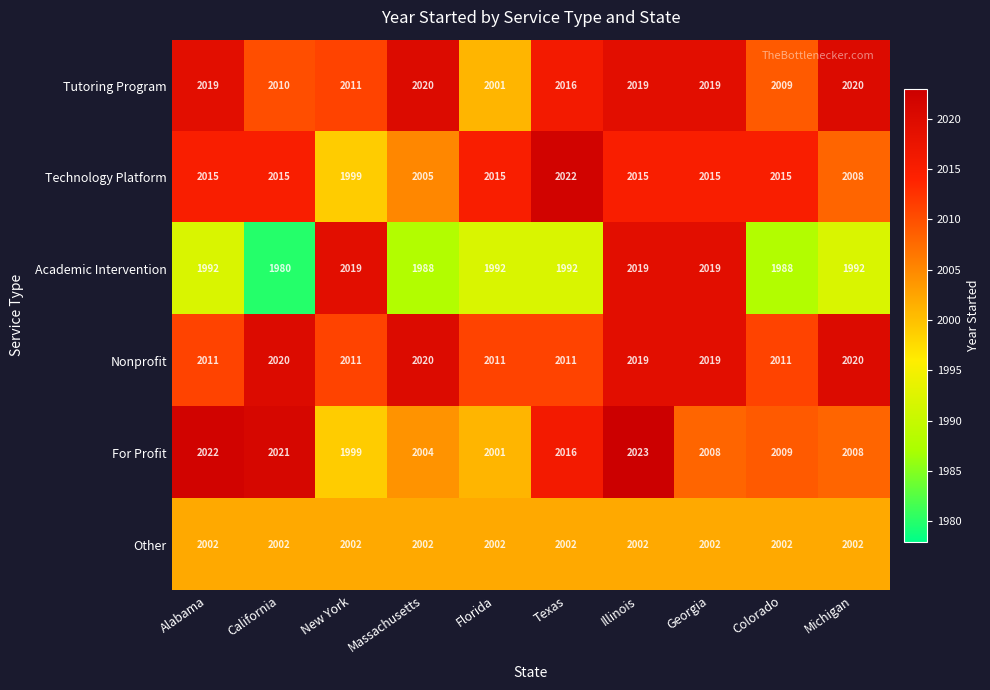

At which category is the sum across all series the highest?

Illinois